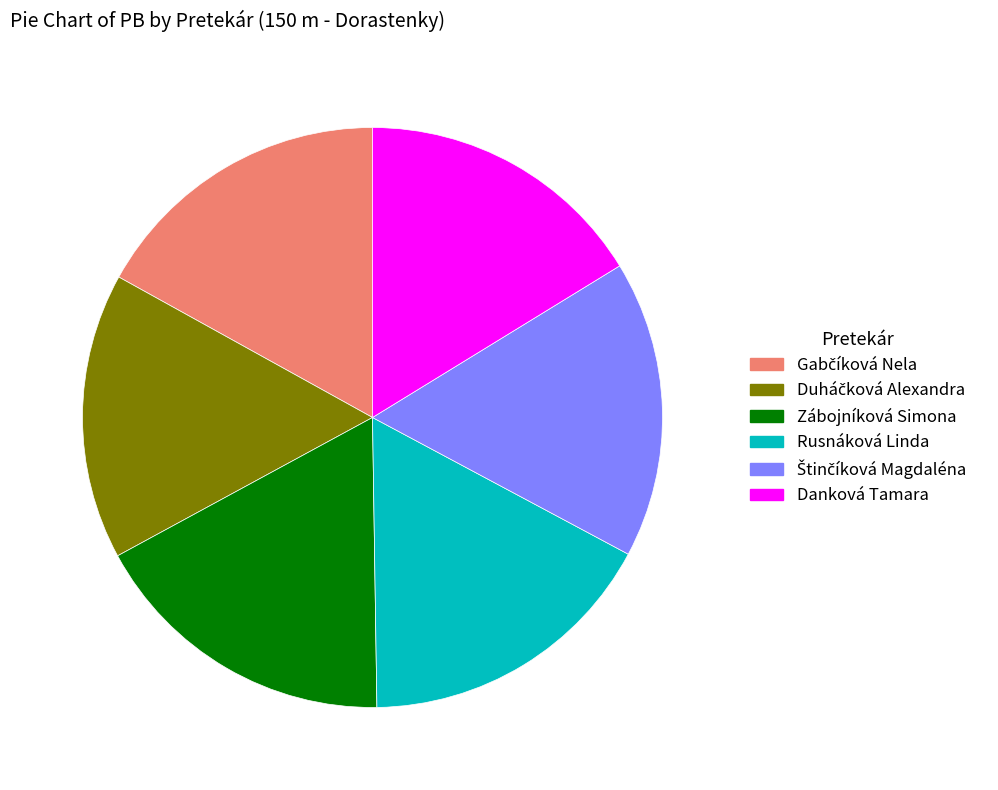

True or false: Rusnáková Linda accounts for 17% of the total.

True